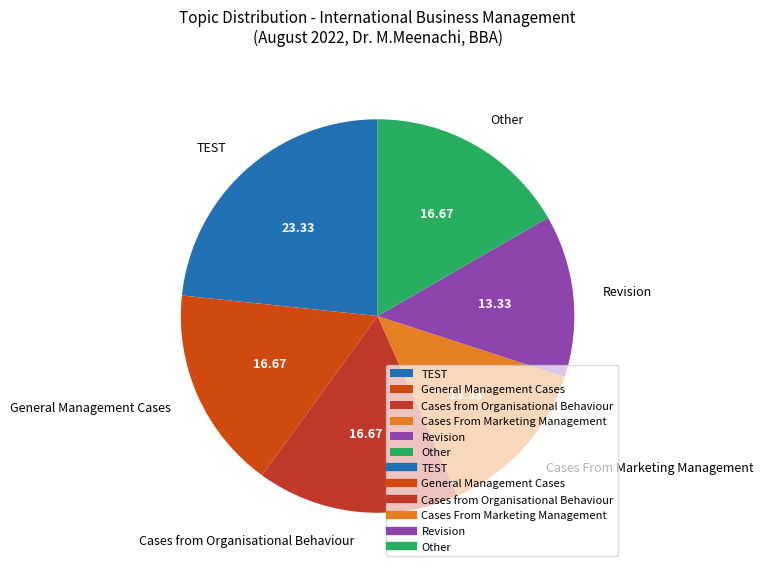

What is the largest slice in the pie chart?

TEST